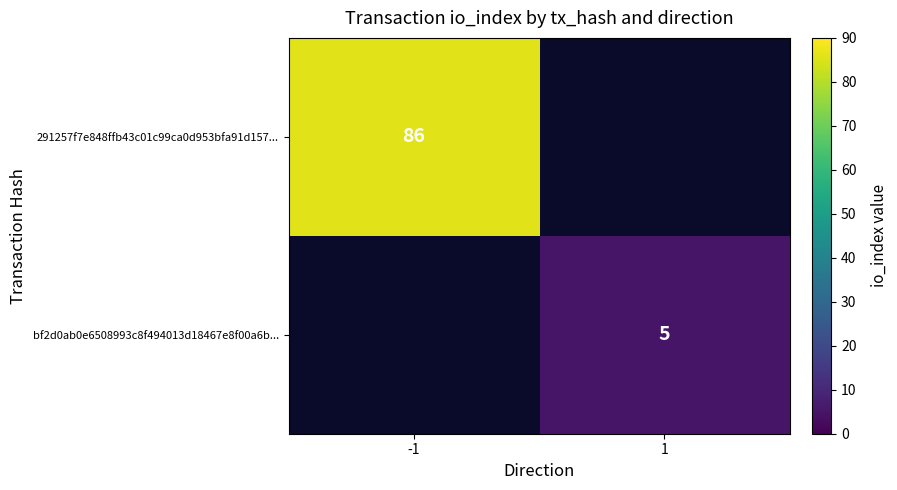

Is it true that 291257f7e848ffb43c01c99ca0d953bfa91d157... equals 86 at -1?

True